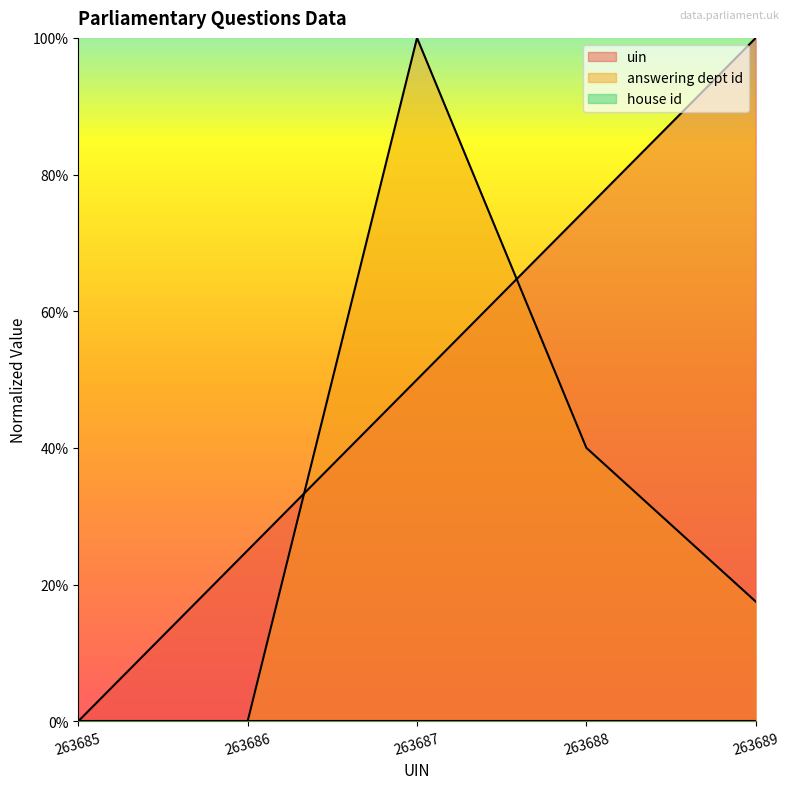

Which series has the largest range (max minus min)?

answering dept id